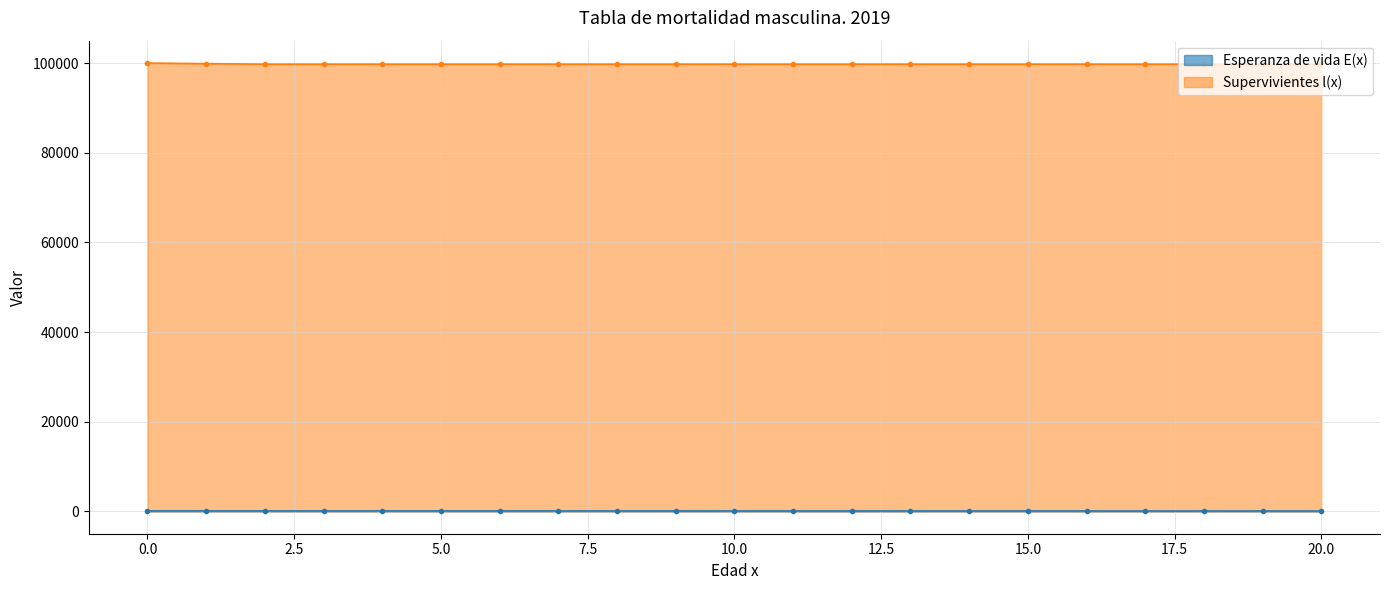

True or false: Esperanza de vida E(x) has a value of 109.8 at 11.

False